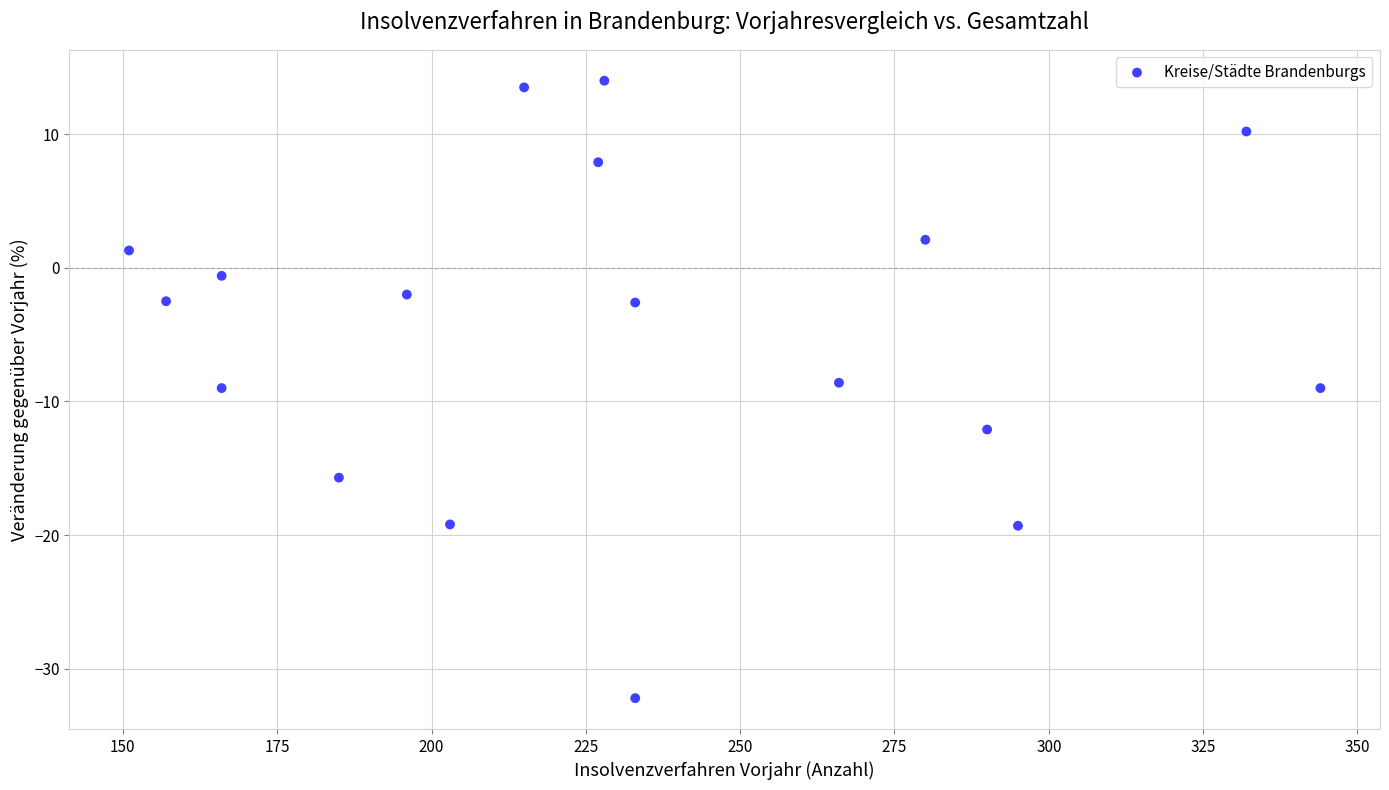

What is the range of Y values (max minus min)?

46.2